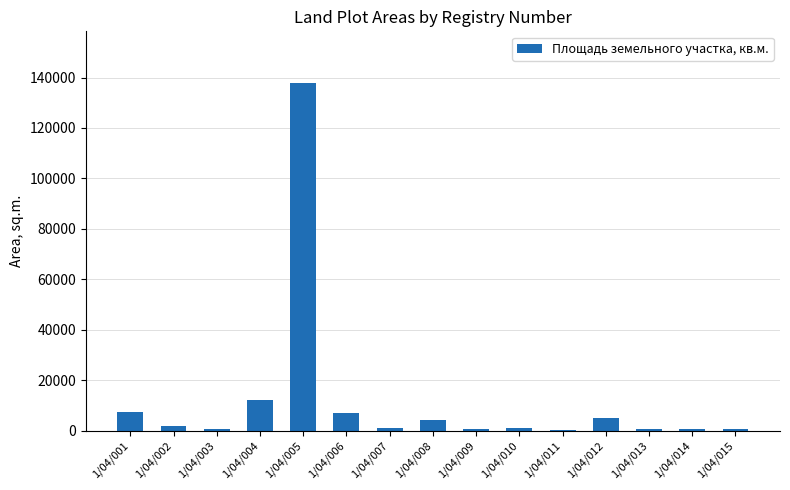

At which category does the chart reach its peak across all series?

1/04/005